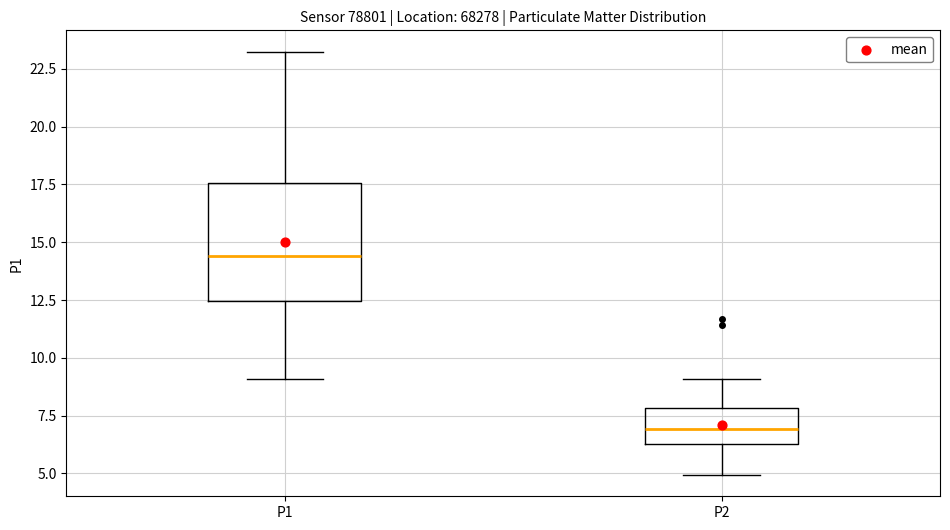

Which box is the tallest, from its lower edge to its upper edge?

P1